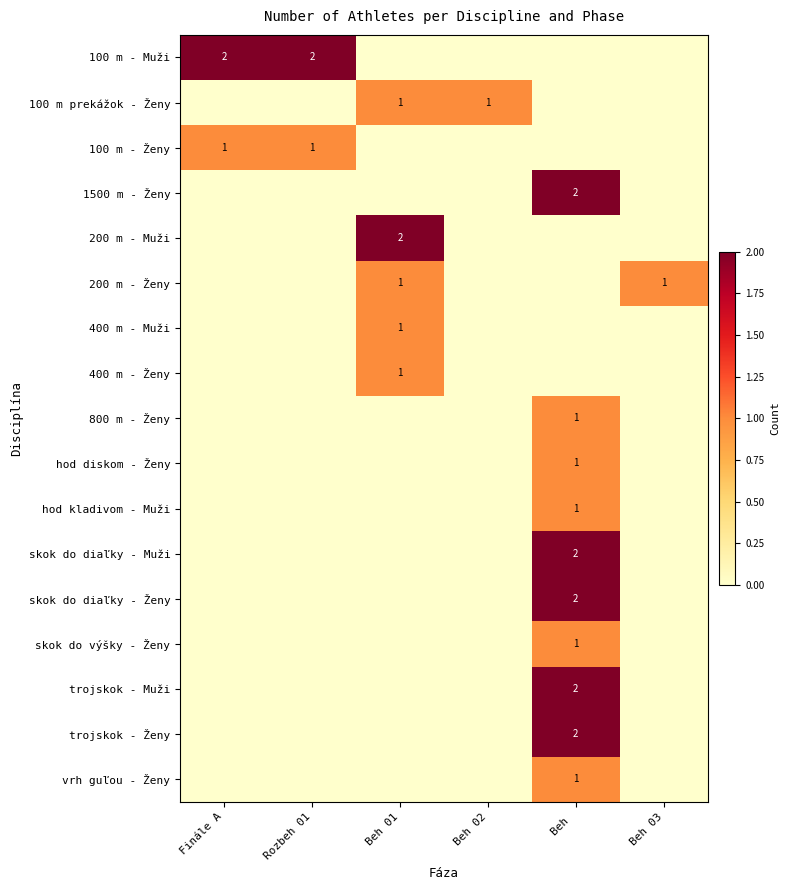

True or false: skok do diaľky - Muži has a value of 1 at Beh .

False